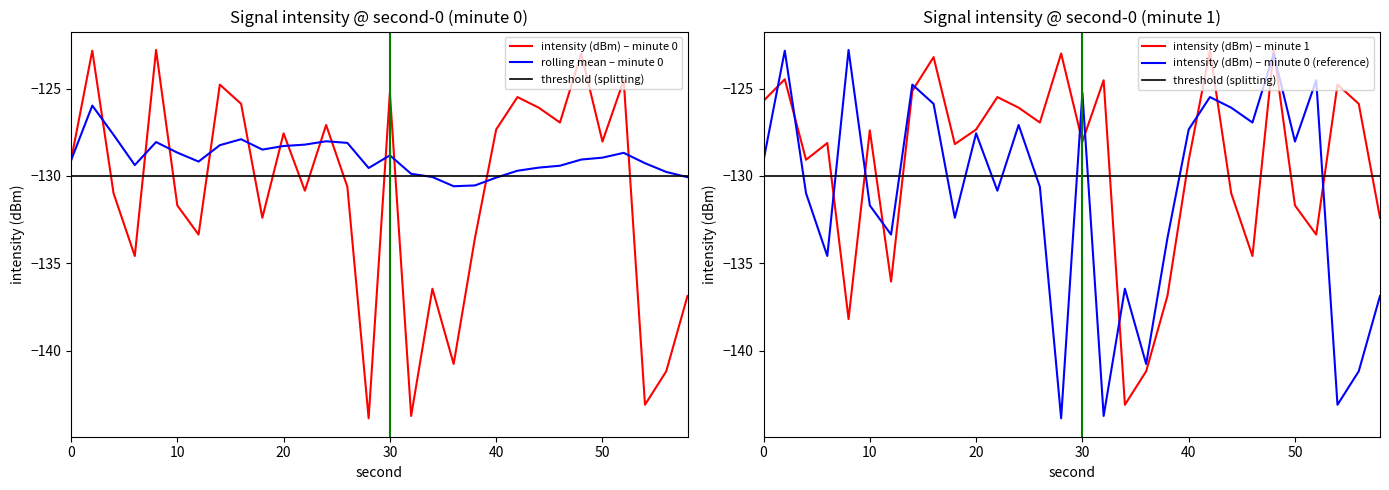

What is the spread (max minus min) of values at 0?

3.4